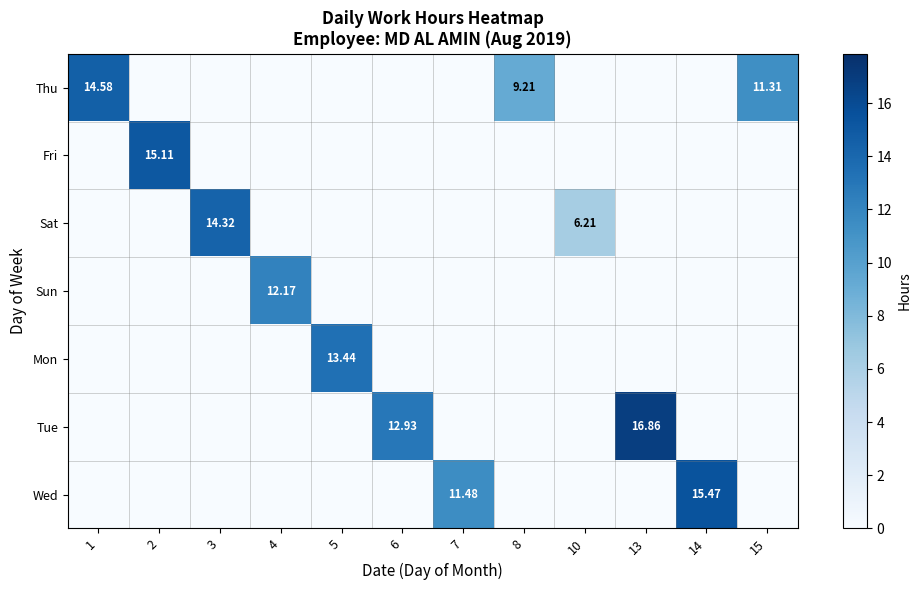

How many values in Fri are above zero?

1